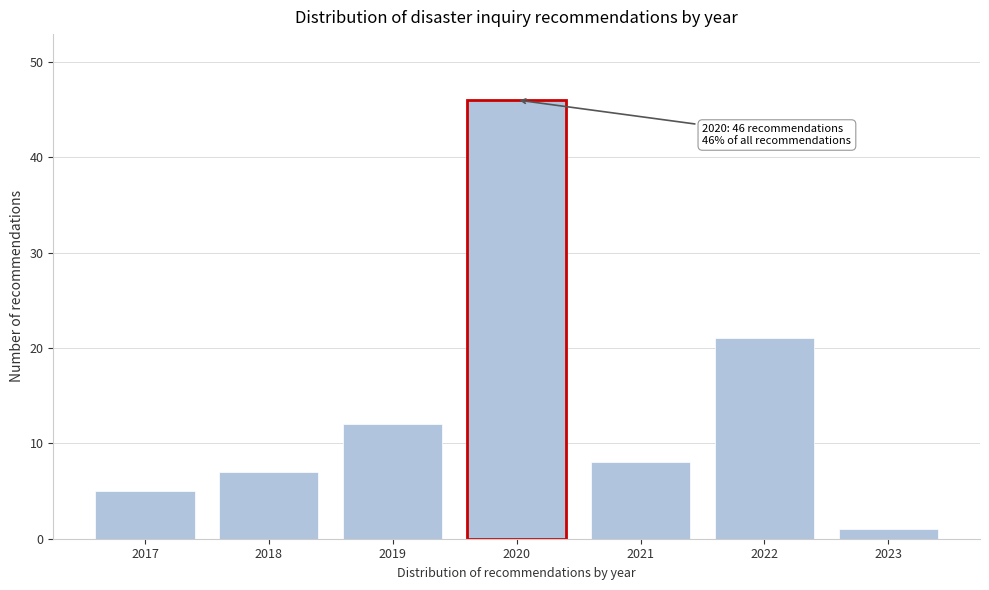

Reading left to right, what are all the values shown in this chart?

5	7	12	46	8	21	1